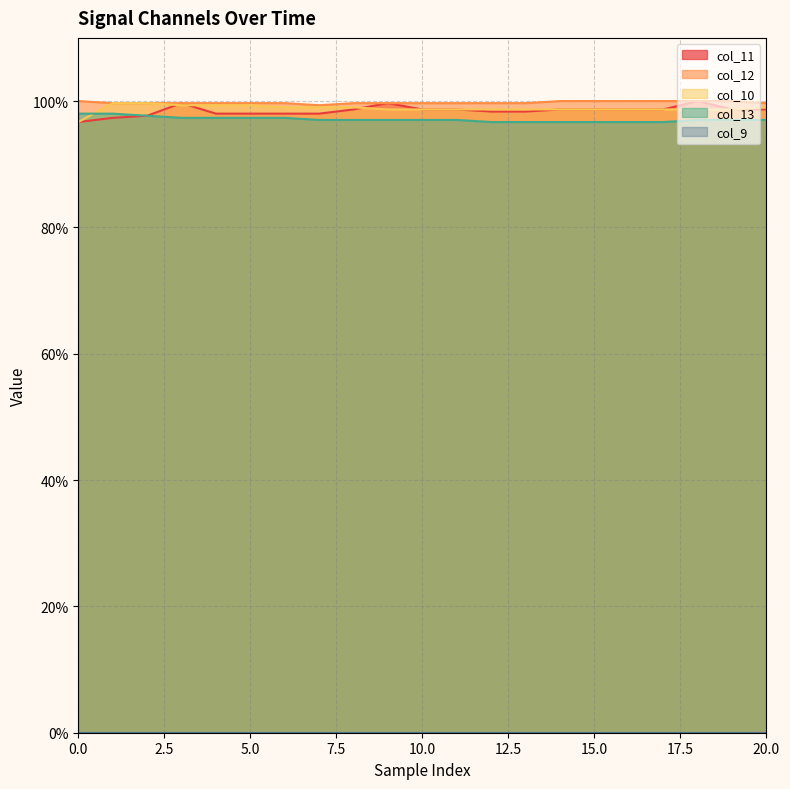

What is the highest value of the col_12 series?

100.0